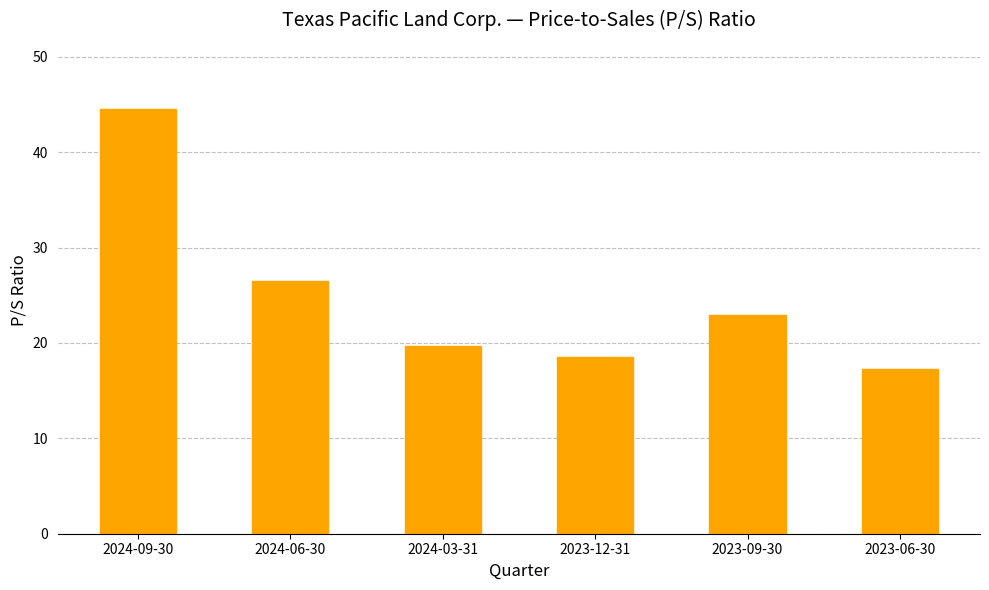

What is the sum of all values?

149.3